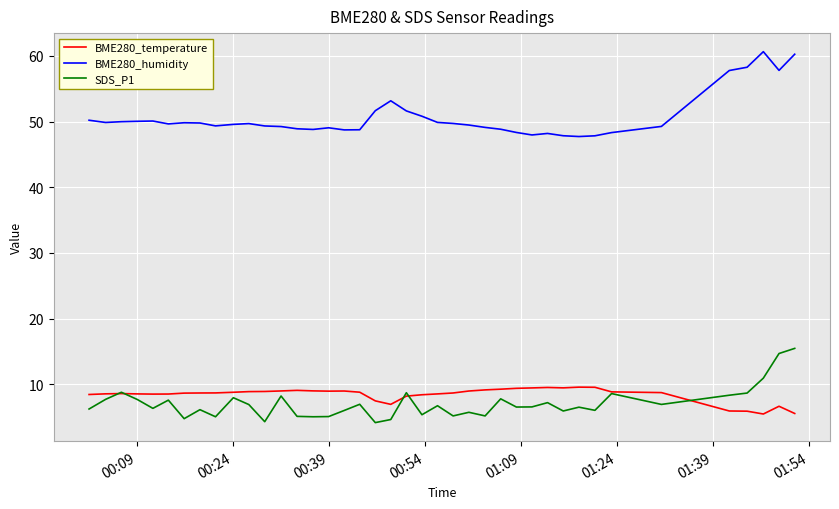

True or false: BME280_humidity and SDS_P1 intersect in this chart.

False